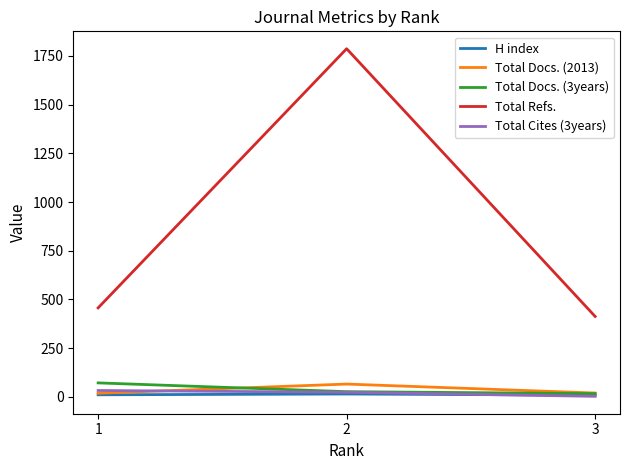

What is the maximum value for Total Refs.?

1787